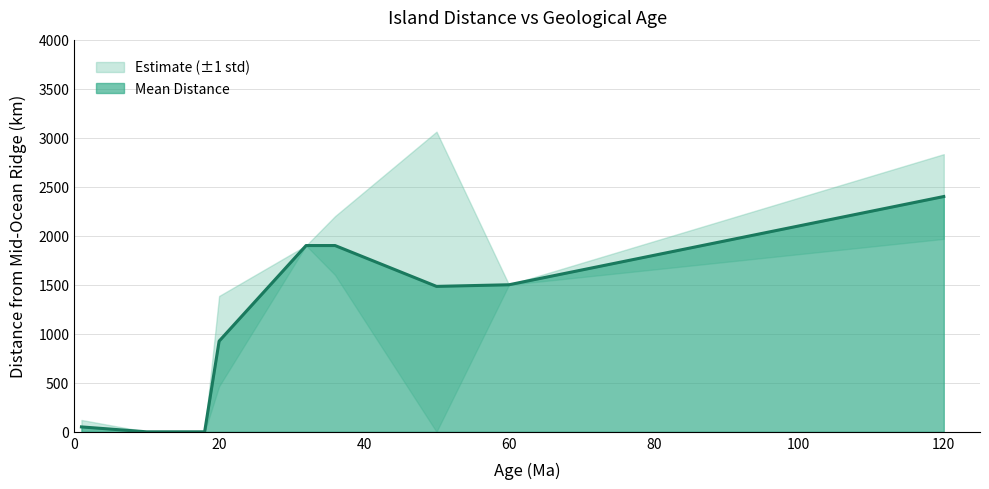

What is the change in value from 1 to 20?

+816